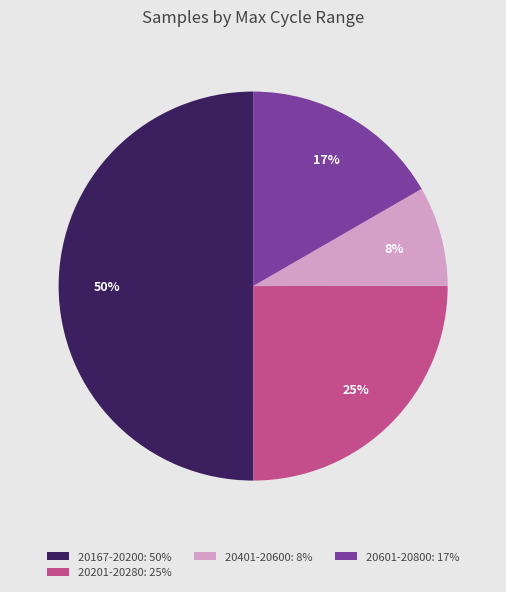

What is the smallest slice in the pie chart?

20401-20600: 8%